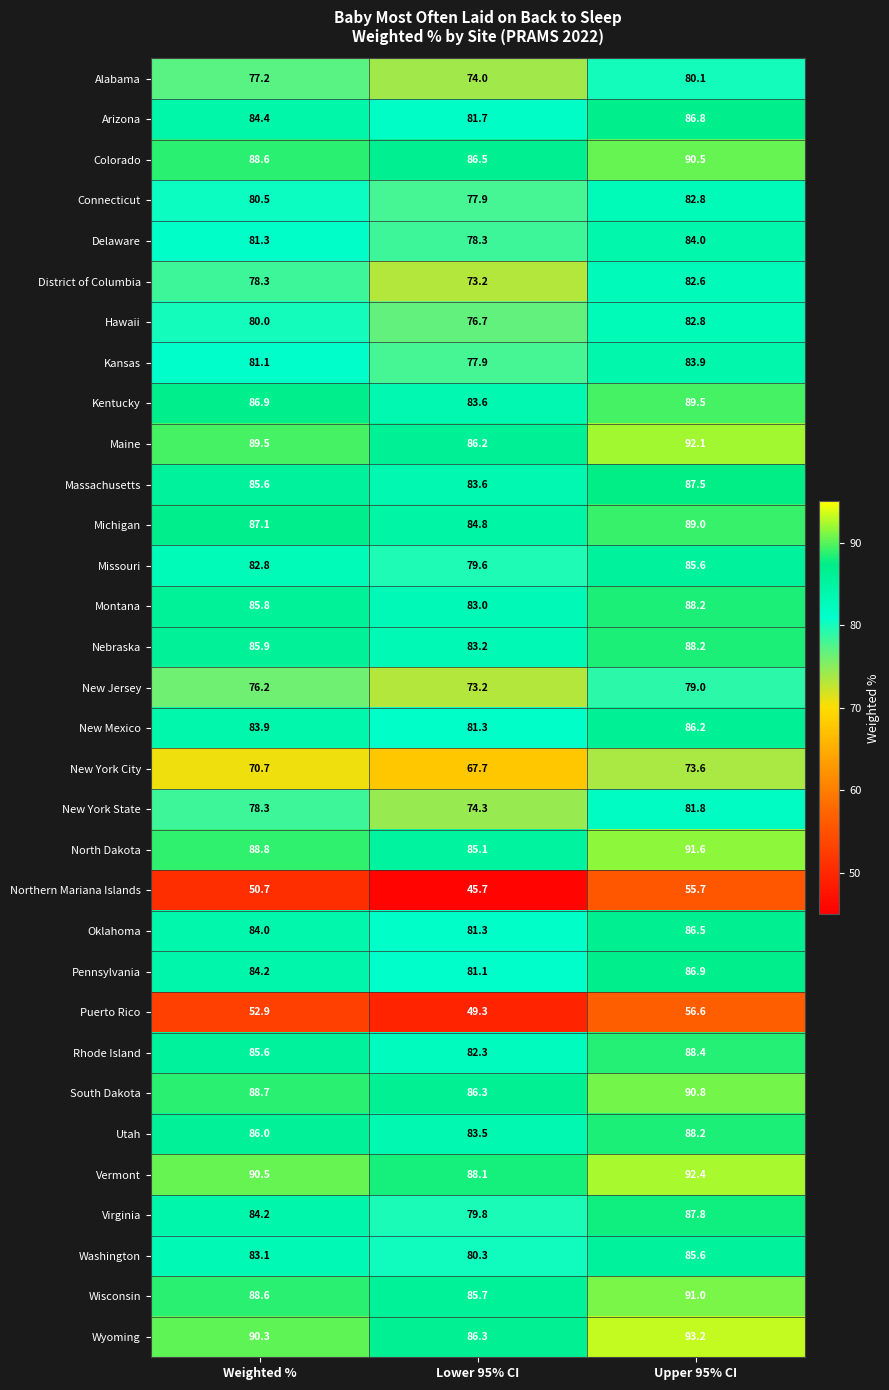

Where does the Wisconsin series first go above 88?

Weighted %